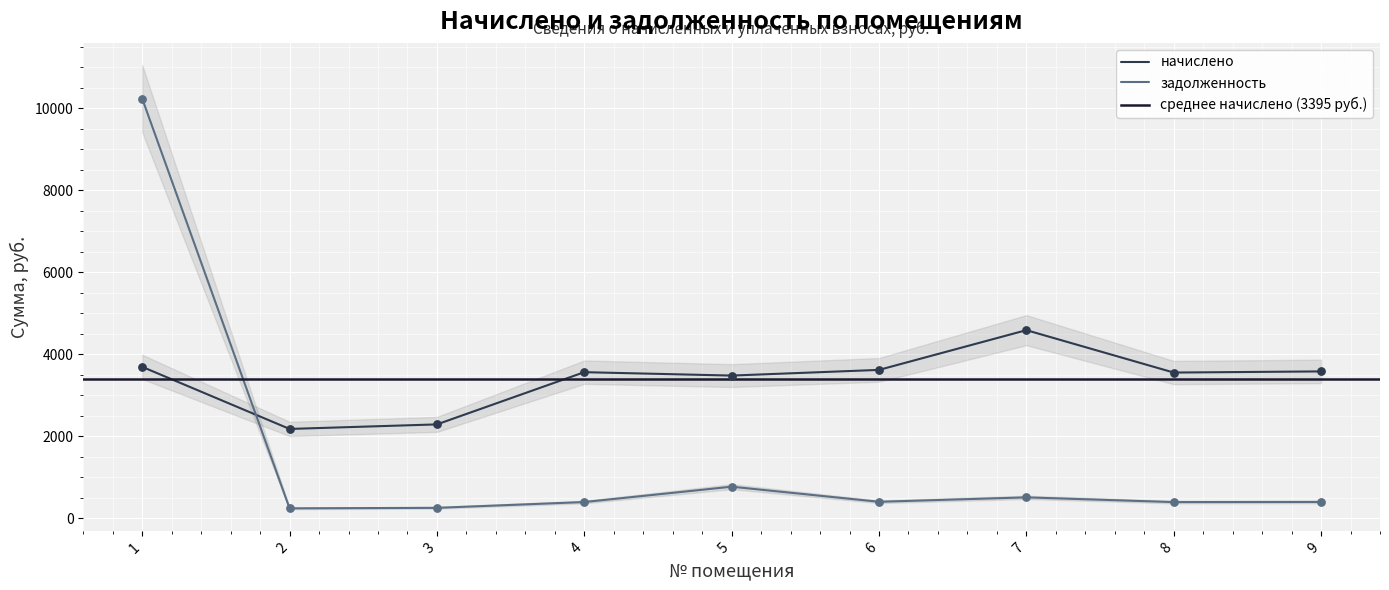

Which series has the largest total across all categories?

начислено